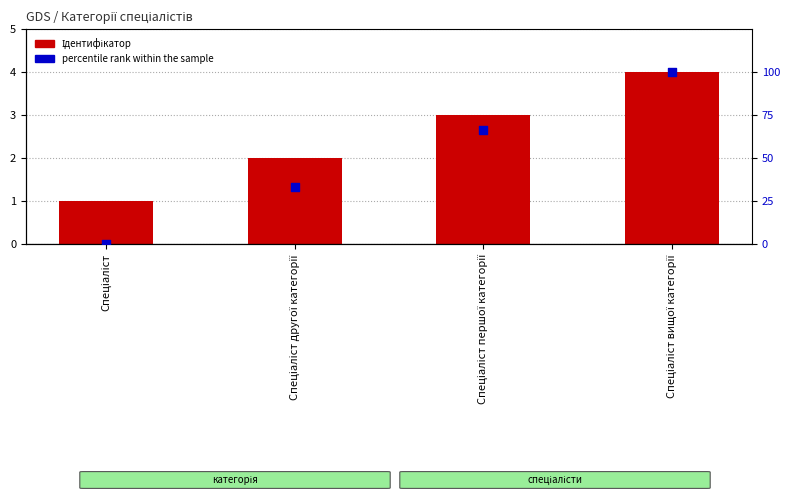

What is the total value across all series at Спеціаліст?

1.0